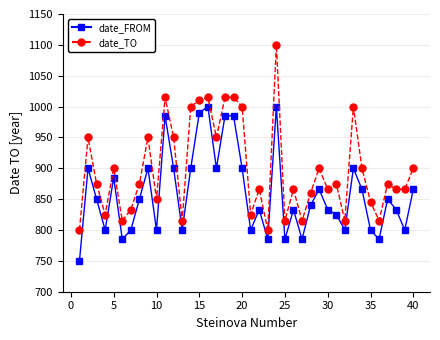

True or false: date_FROM has more than 0 points higher than both neighbors.

True